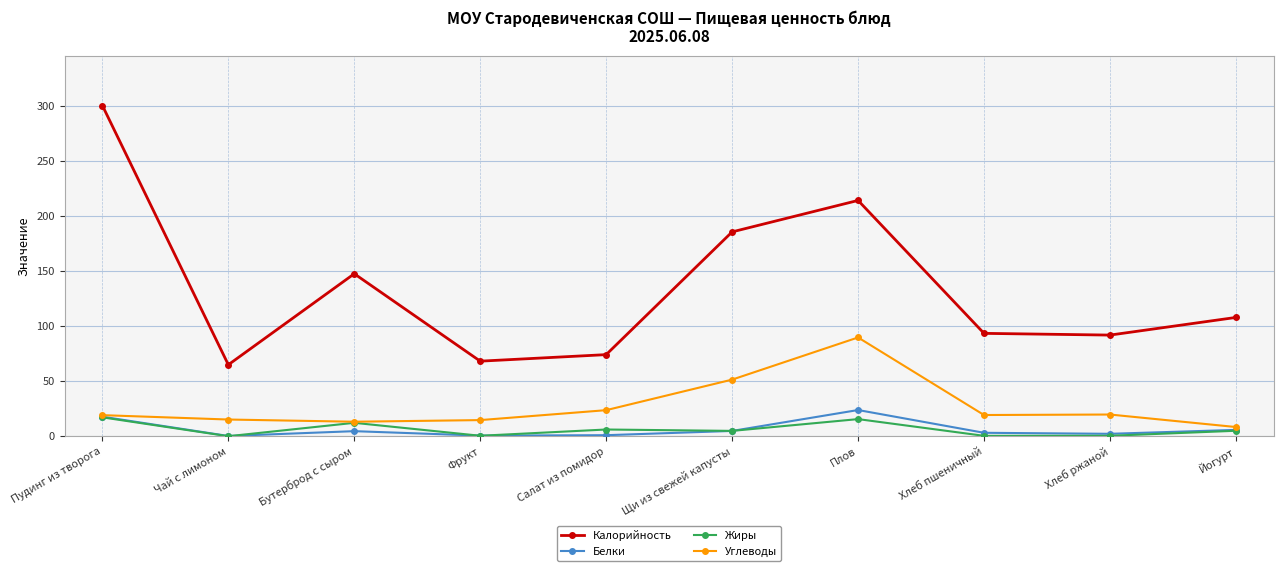

What is the label of the 5th point from the right?

Щи из свежей капусты